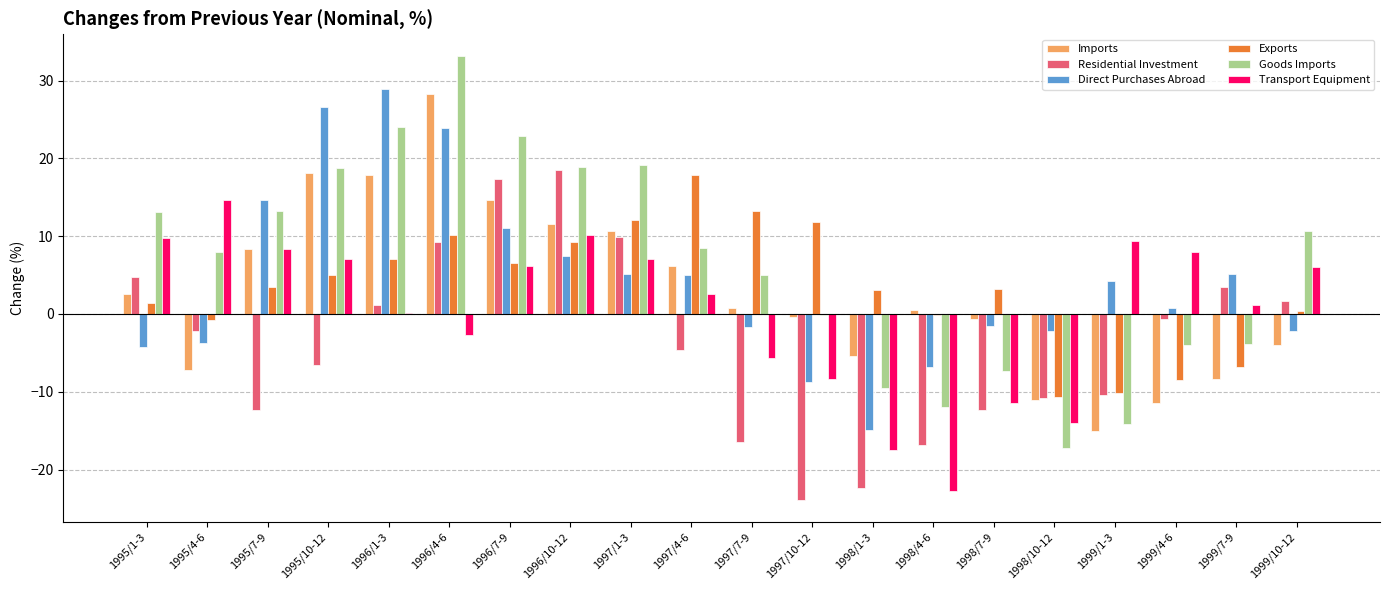

Count the number of categories in the chart.

20